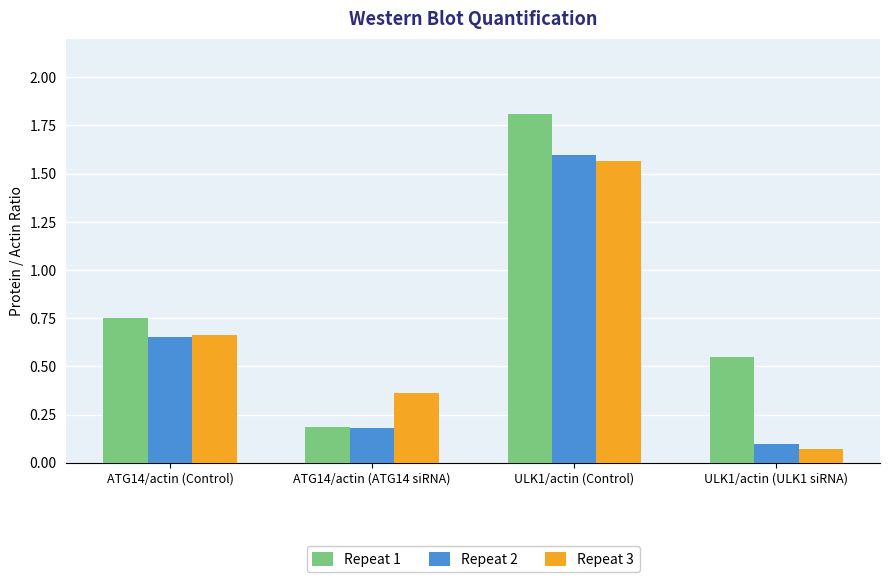

Between ULK1/actin (Control) and ULK1/actin (ULK1 siRNA), which series saw the biggest shift?

Repeat 2